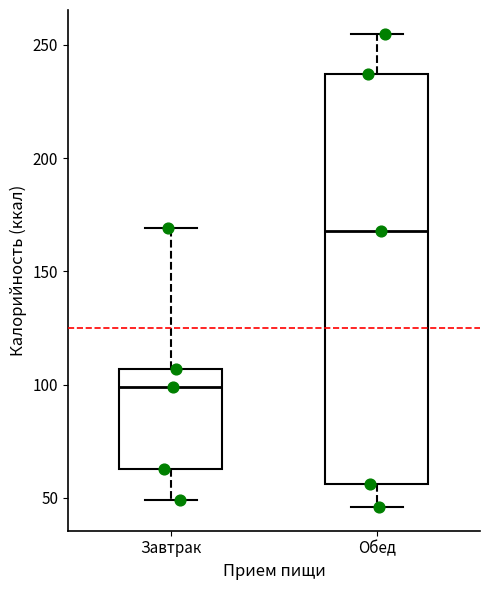

Which box's median line is the lowest?

Завтрак